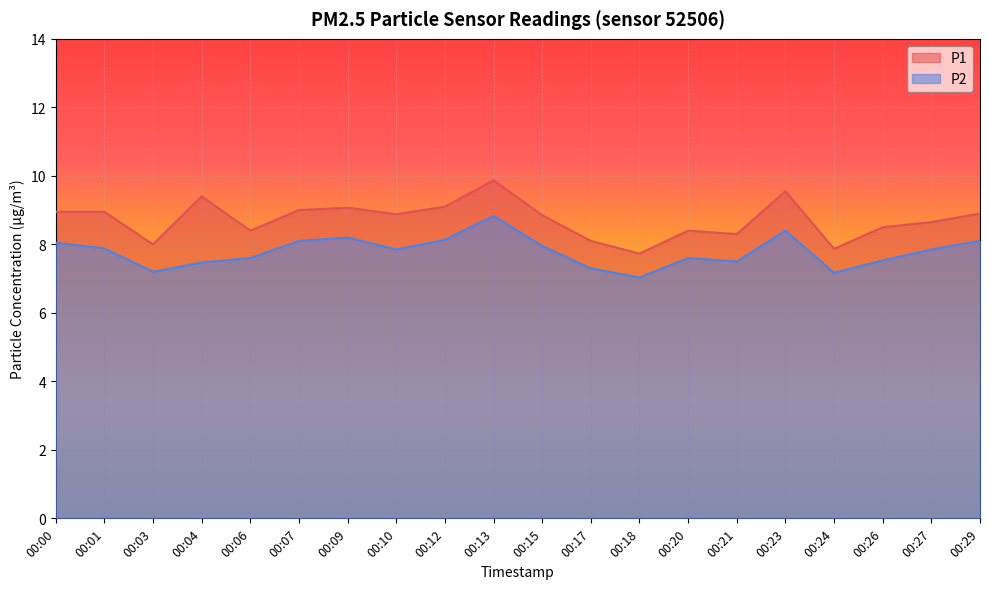

What is the spread (max minus min) of values at 00:21?

0.8